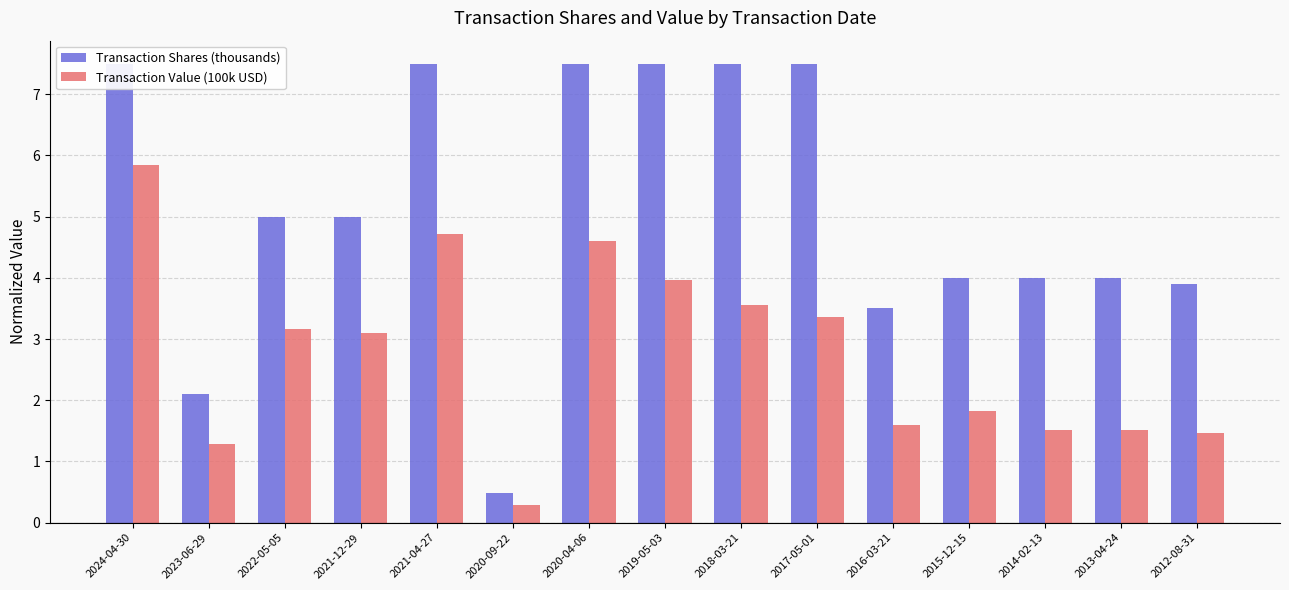

Count the number of categories in the chart.

15